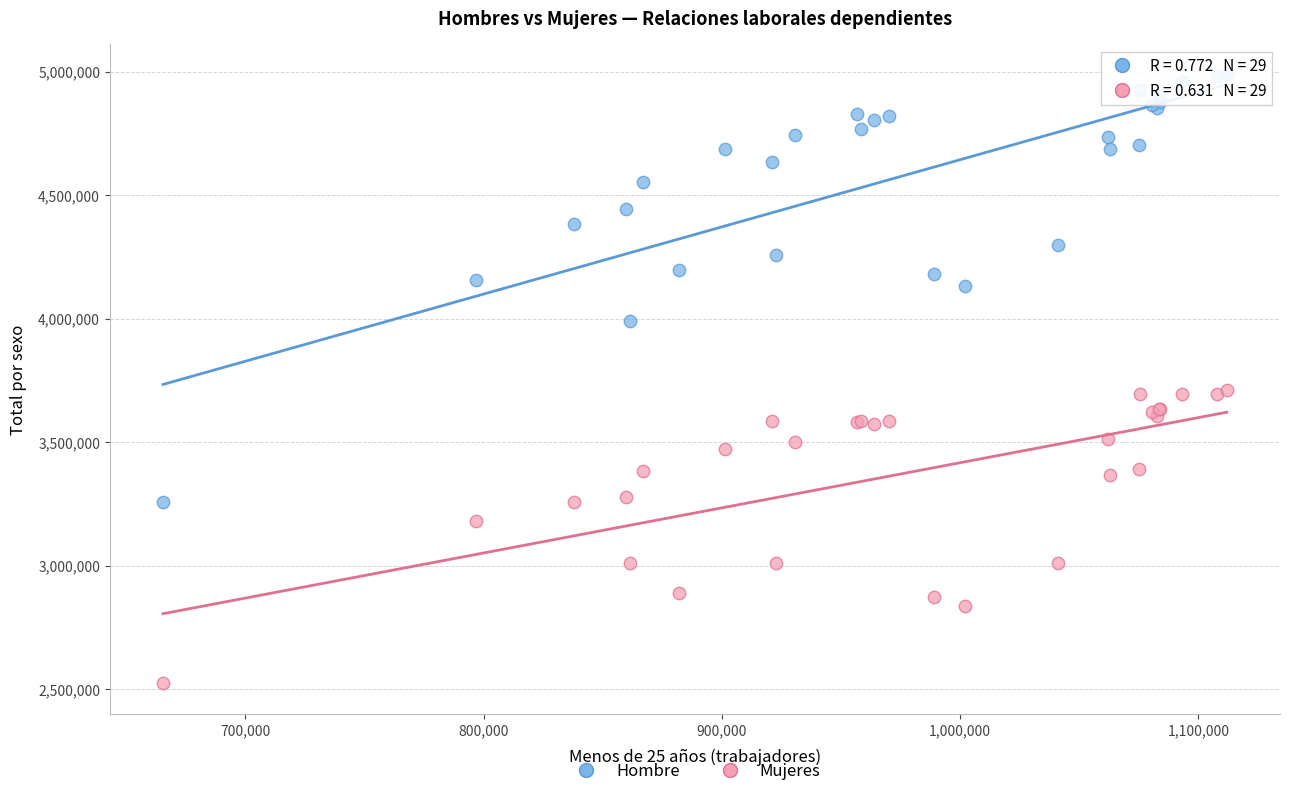

In the Mujeres series, what Y value is closest to 3118146?

3181968